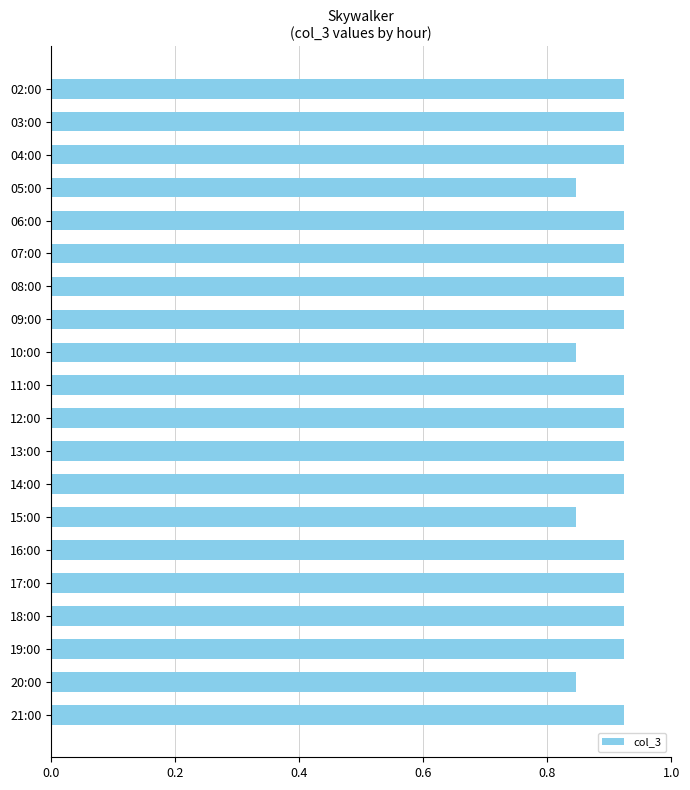

What is the label of the 12th bar from the bottom?

10:00